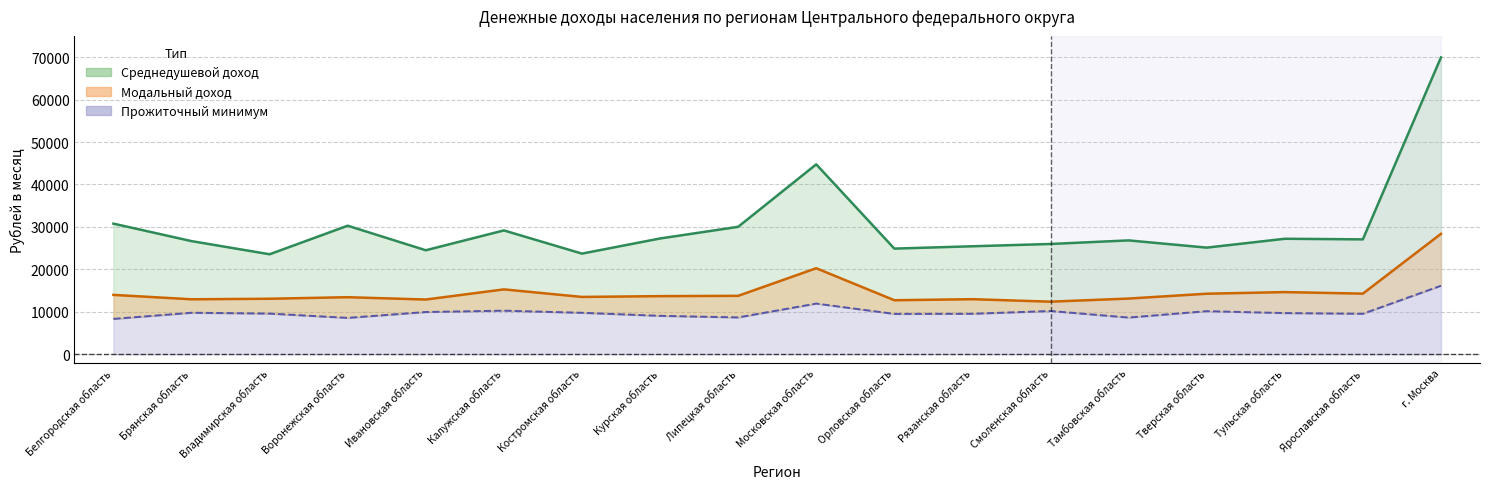

Between Ивановская область and Курская область, which series saw the biggest shift?

Среднедушевой доход